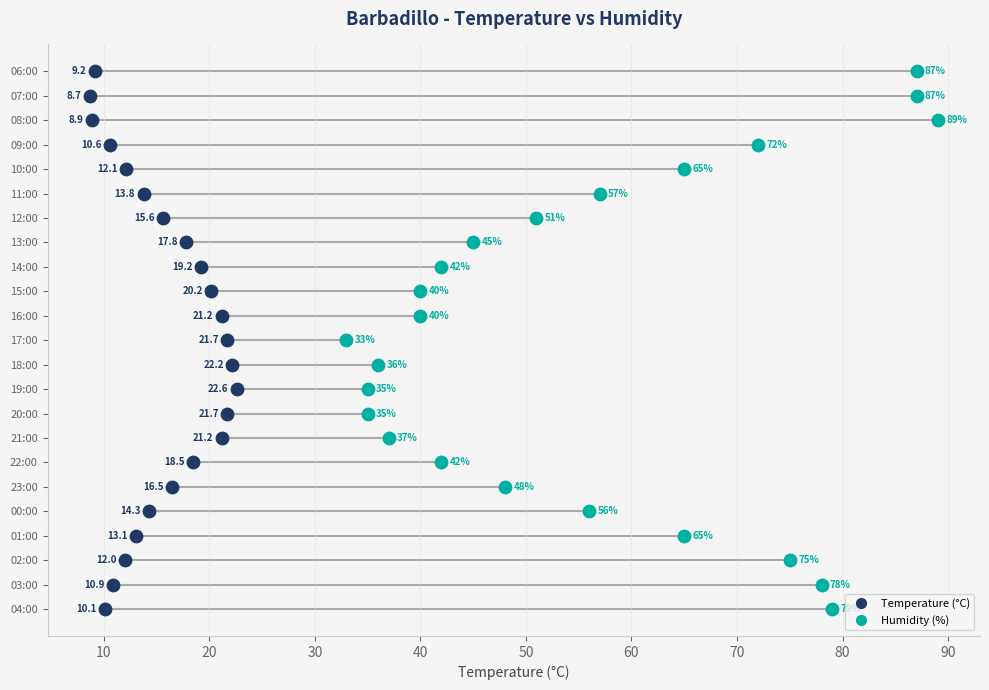

What are all the series names shown in the legend?

Temperature (°C), Humidity (%)